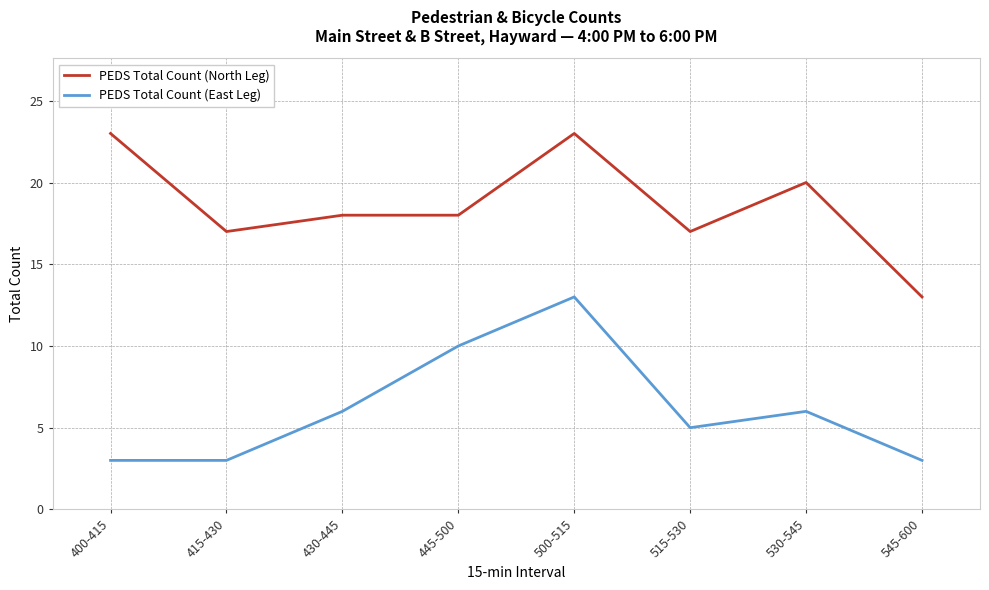

What are all the series names shown in the legend?

PEDS Total Count (North Leg), PEDS Total Count (East Leg)